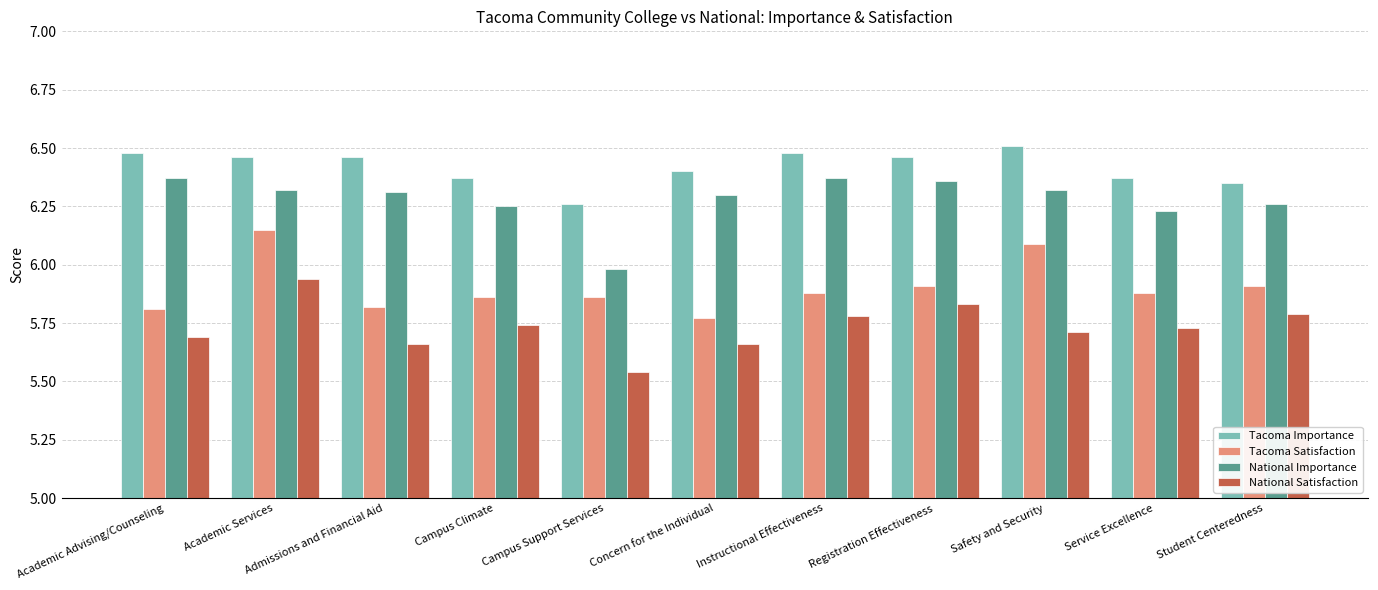

How many distinct data groups are displayed?

4